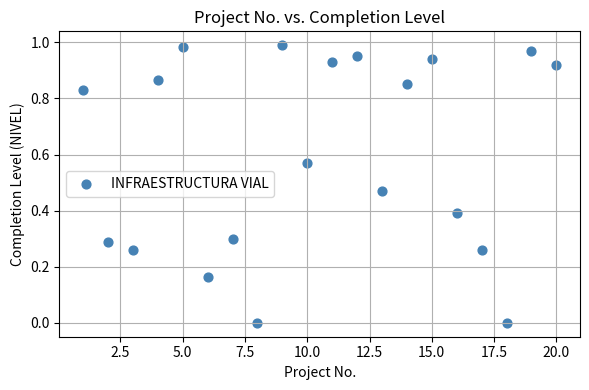

What is the range of X values (max minus min)?

19.0